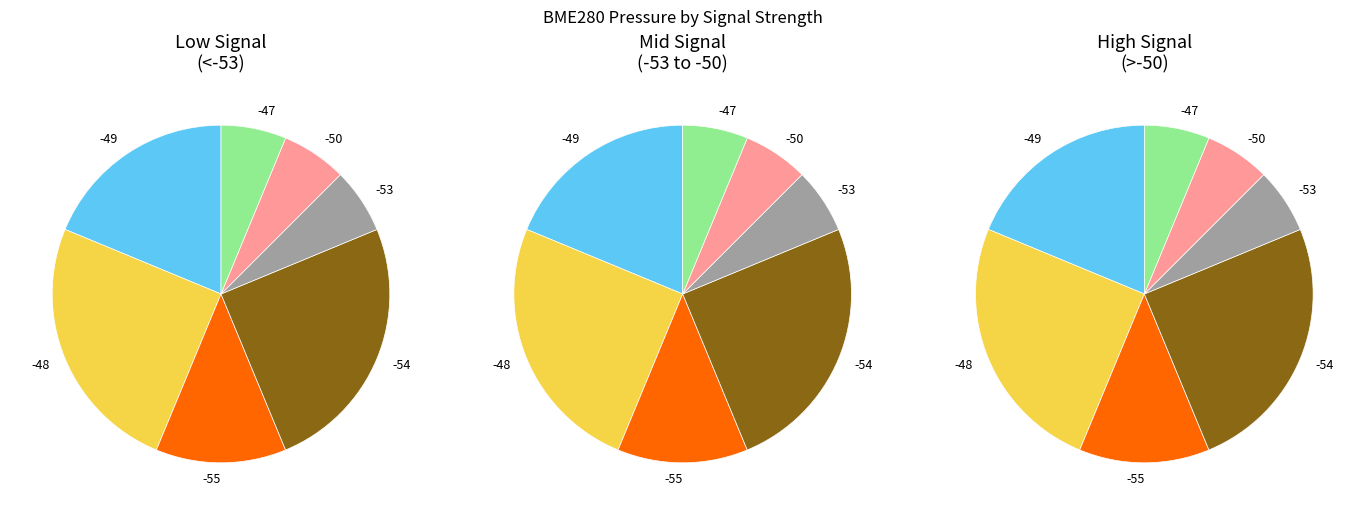

Is -54 the majority of the pie?

No